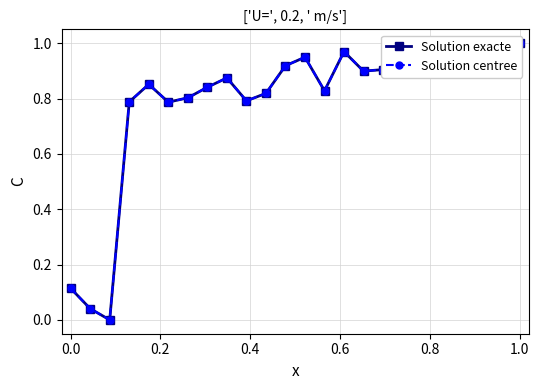

What is the average value of the Solution centree series?

0.8